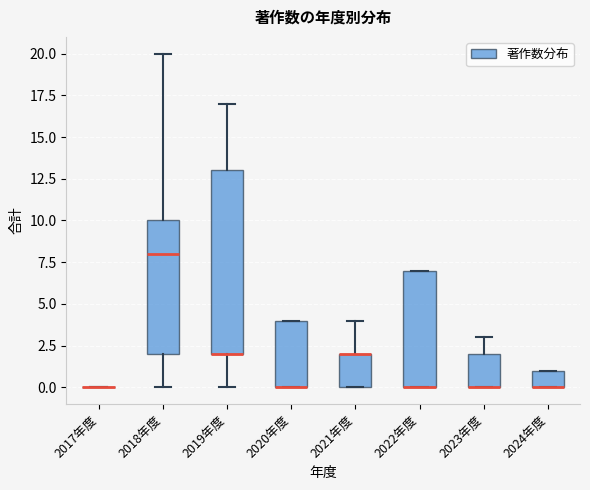

Reading left to right, read every box against the y-axis: the position of its median line, the range the box covers, and the ends of its whiskers. The values are not printed on the chart, so give them approximately, as read against the axis.

2017年度: box collapsed to a line at 0, whiskers 0 to 0
2018年度: median 8, box 2 to 10, whiskers 0 to 20
2019年度: median 2 (drawn on the box's lower edge), box 2 to 13, whiskers 0 to 17
2020年度: median 0 (drawn on the box's lower edge), box 0 to 4, whiskers 0 to 4
2021年度: median 2 (drawn on the box's upper edge), box 0 to 2, whiskers 0 to 4
2022年度: median 0 (drawn on the box's lower edge), box 0 to 7, whiskers 0 to 7
2023年度: median 0 (drawn on the box's lower edge), box 0 to 2, whiskers 0 to 3
2024年度: median 0 (drawn on the box's lower edge), box 0 to 1, whiskers 0 to 1